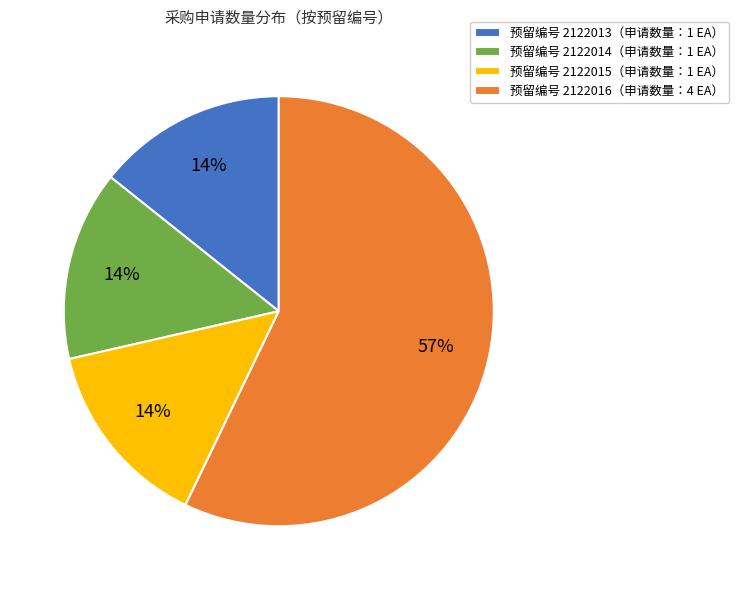

Which category accounts for the majority?

预留编号 2122016（申请数量：4 EA）